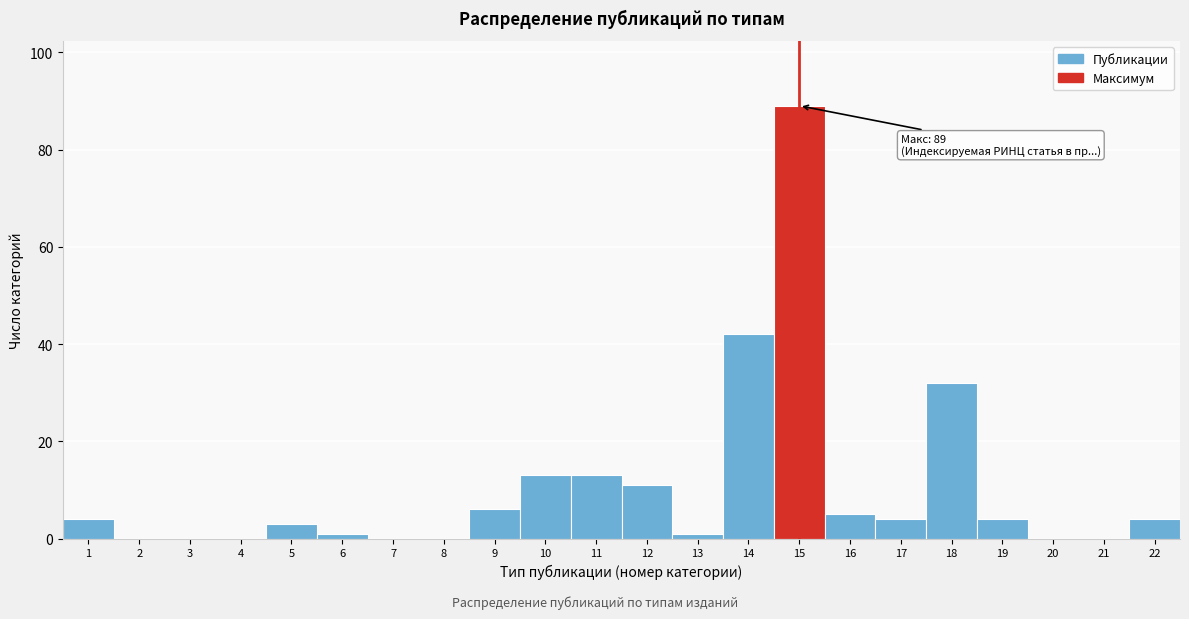

Reading left to right, transcribe all the data shown in this chart.

1=4	2=0	3=0	4=0	5=3	6=1	7=0	8=0	9=6	10=13	11=13	12=11	13=1	14=42	15=89	16=5	17=4	18=32	19=4	20=0	21=0	22=4